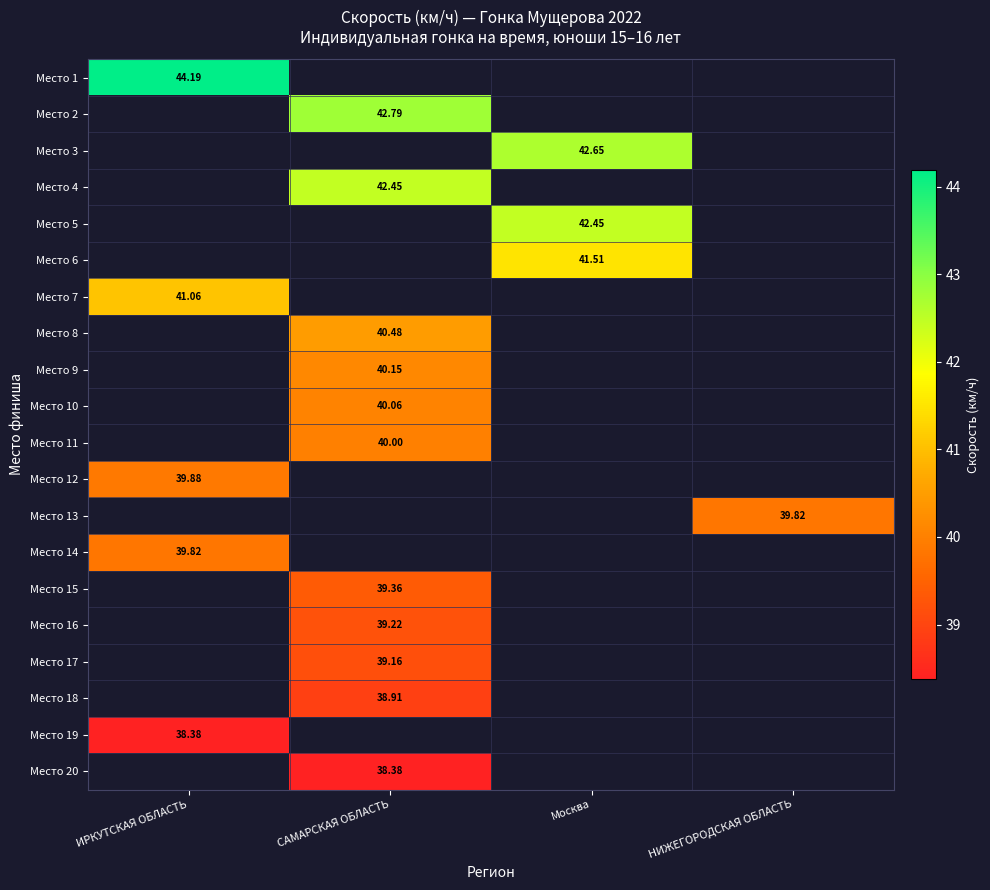

Which category has the highest value across all series?

ИРКУТСКАЯ ОБЛАСТЬ